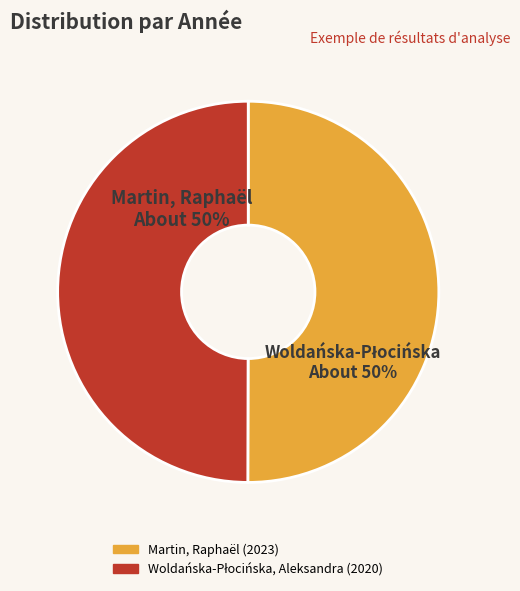

How many segments does this pie chart have?

2